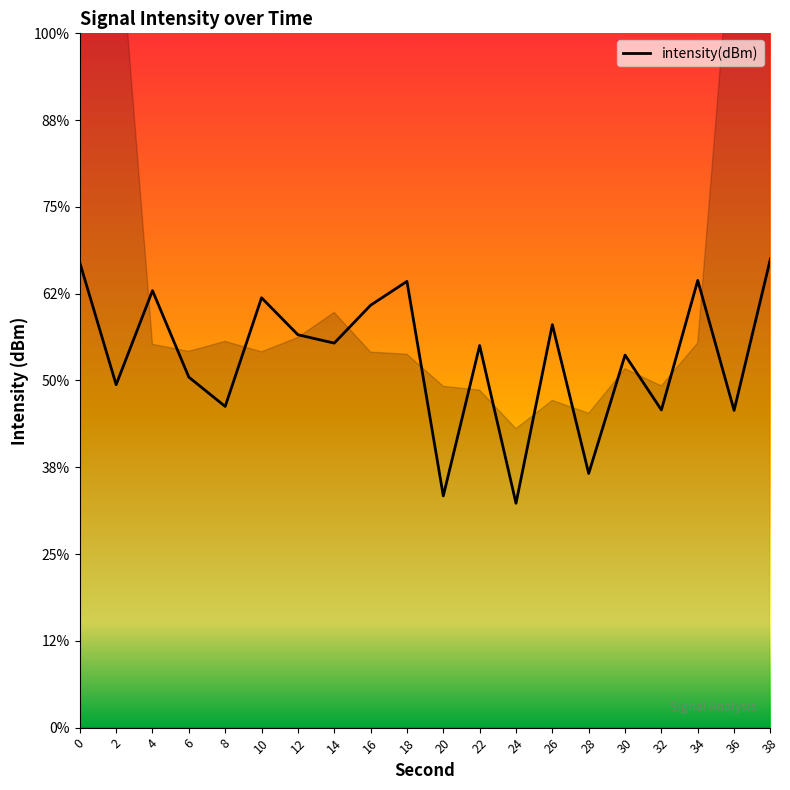

What is the greatest value displayed?

-123.0